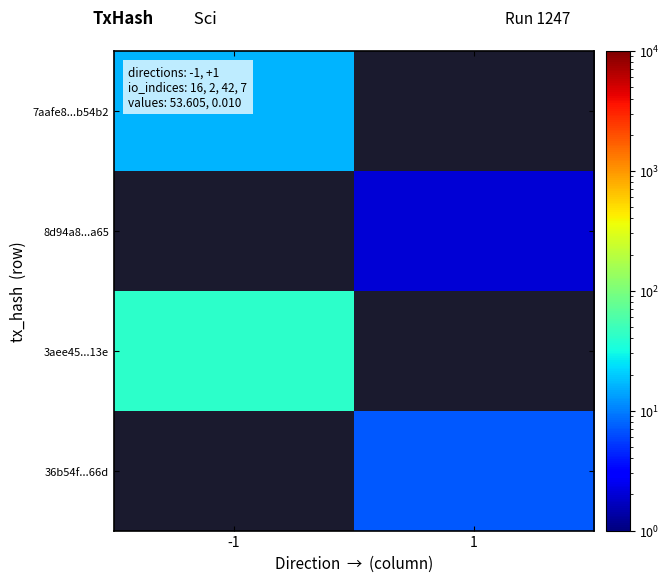

True or false: 36b54f...66d has a value of 1.7 at 1.

False